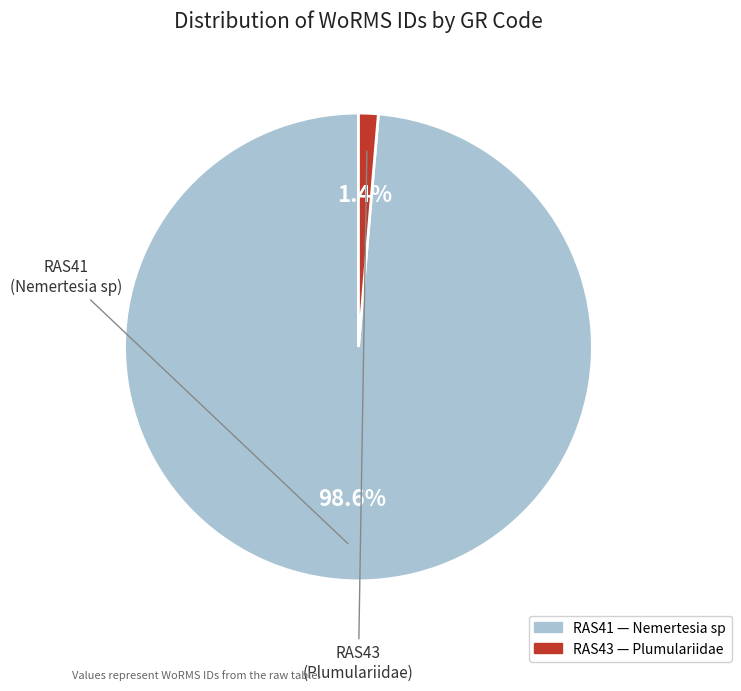

Is it true that RAS43 is 13% of the pie?

False